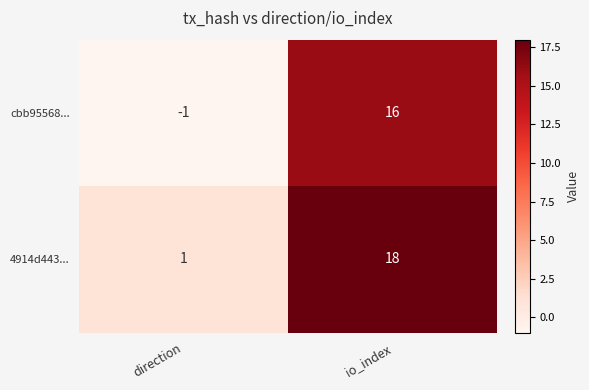

At which label does cbb95568... reach its peak?

io_index